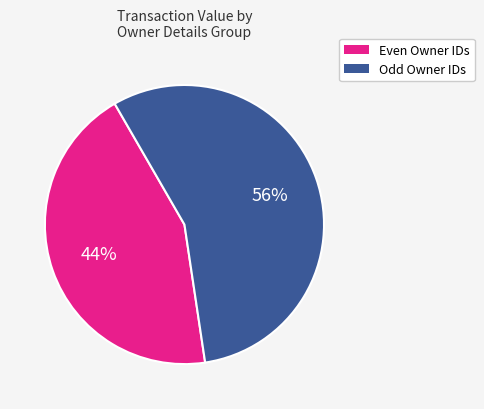

Is there any slice that represents more than half of the pie?

Yes